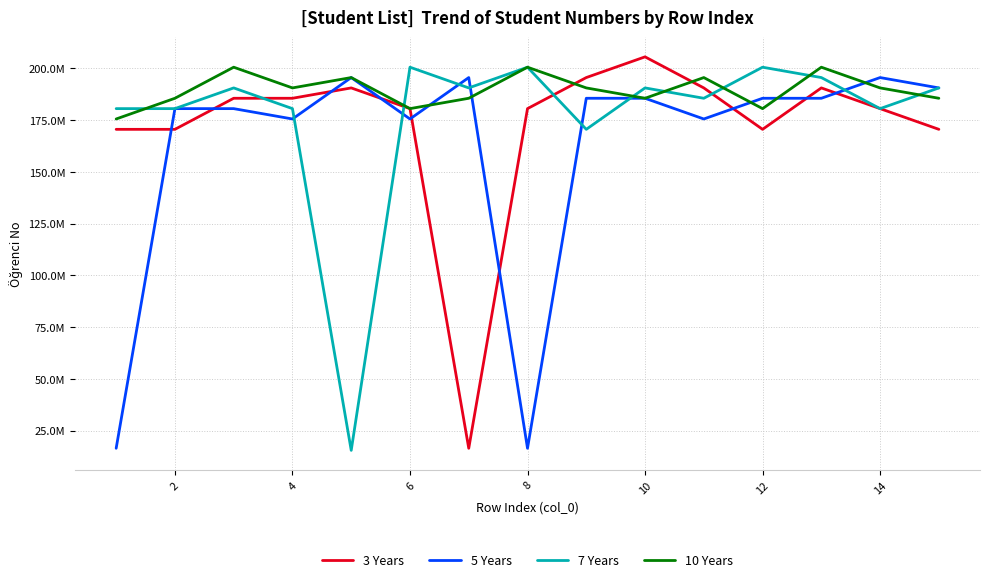

What is the difference between the maximum and second lowest values in the 3 Years series?

35000560